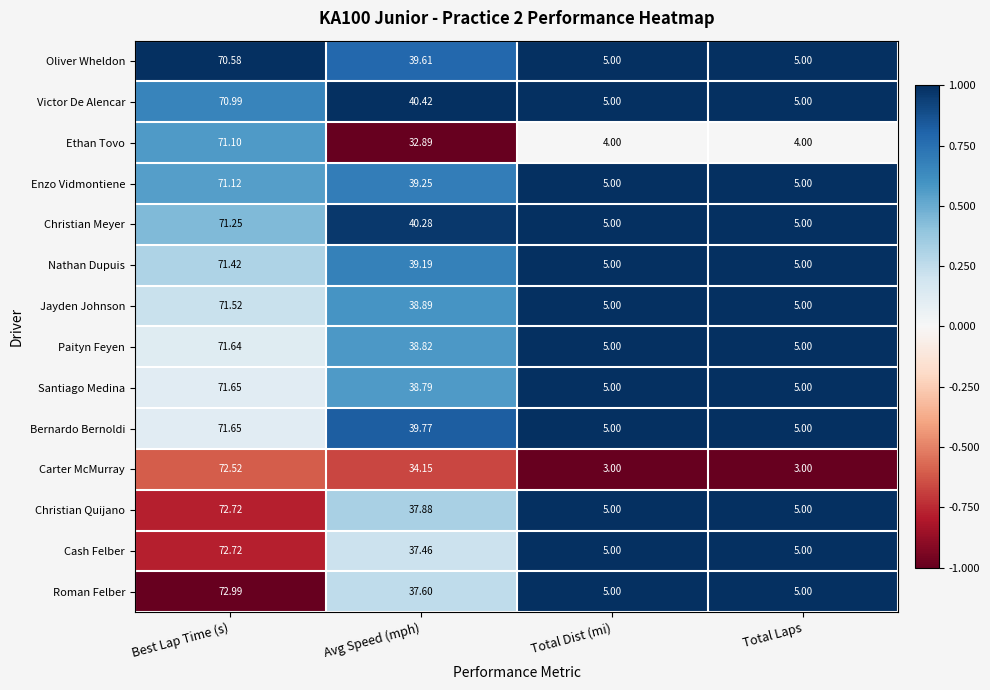

At which label does Santiago Medina first exceed 38?

Best Lap Time (s)